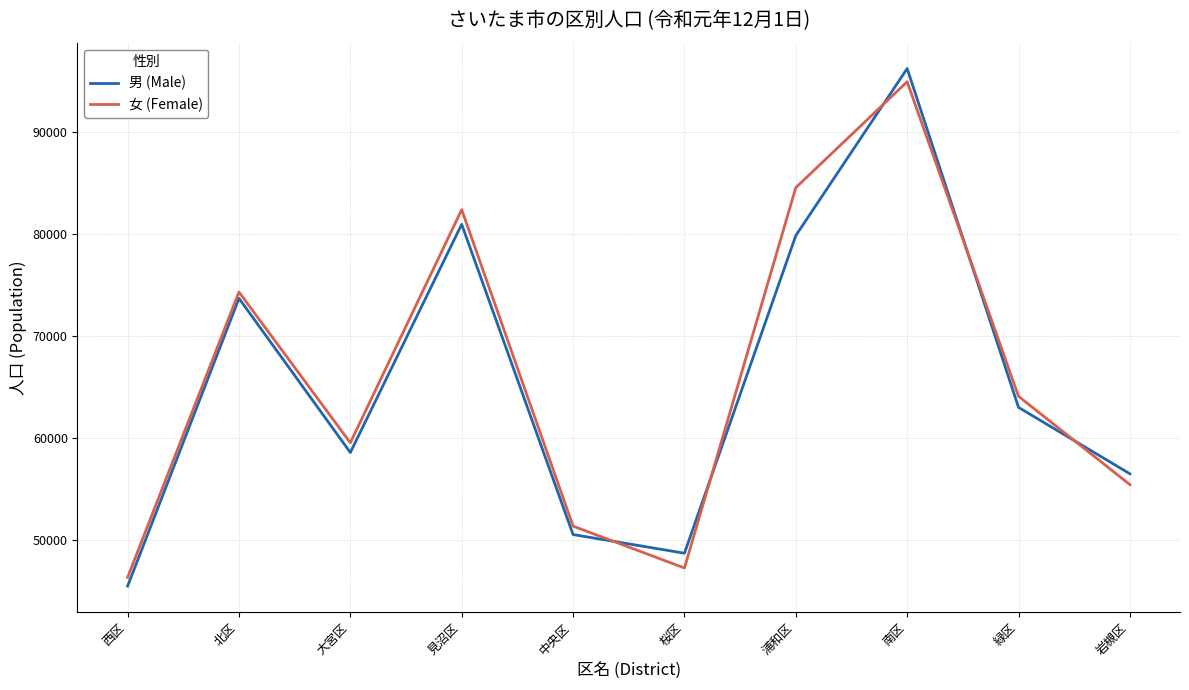

Between 大宮区 and 桜区, which series saw the biggest shift?

女 (Female)